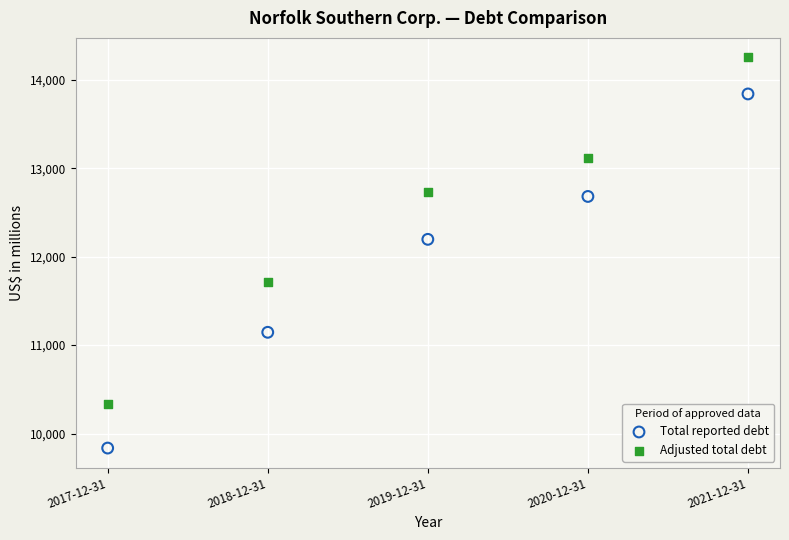

Across all series, what Y value is closest to 12044?

12196